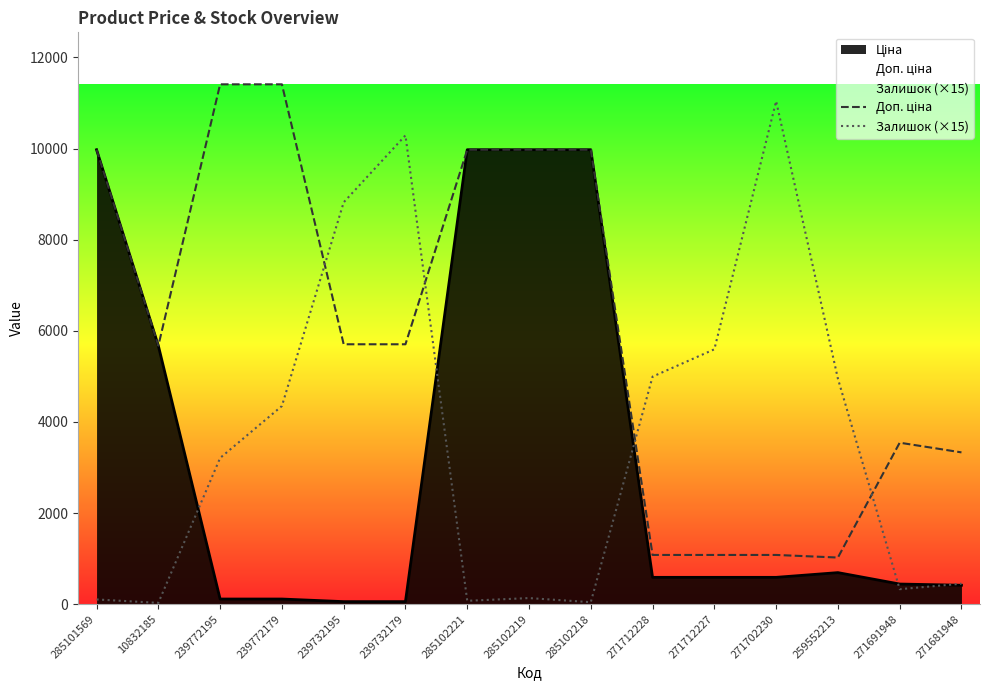

At which label does Доп. ціна reach its minimum?

259552213